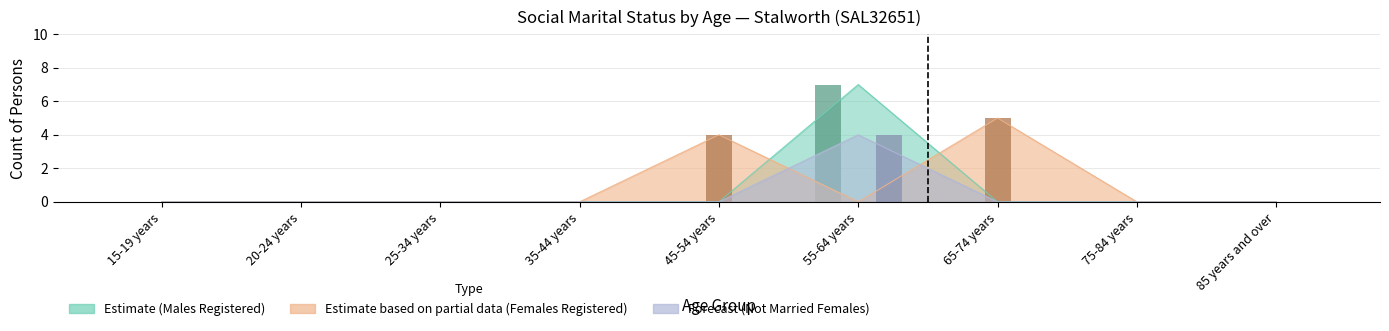

At which category does the chart reach its peak across all series?

55-64 years